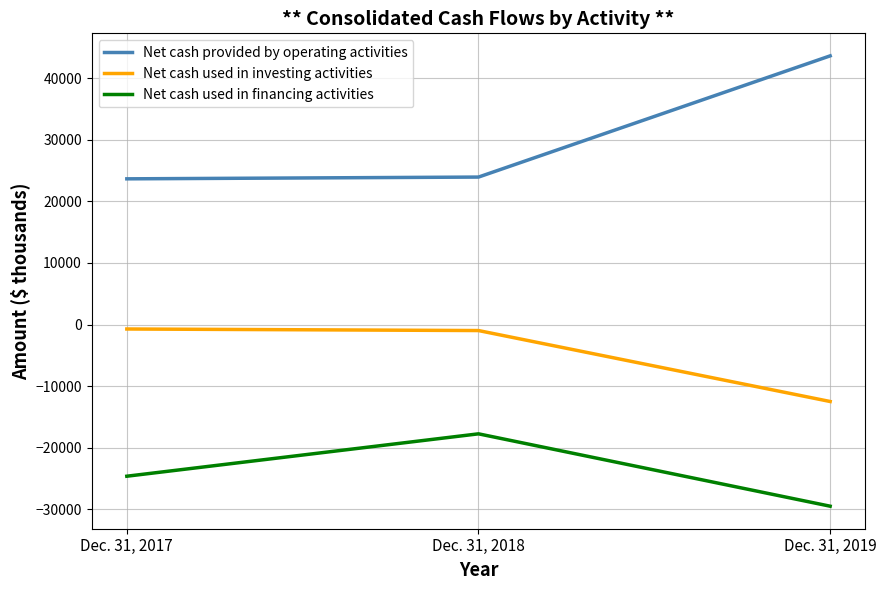

What is the average value of the Net cash used in investing activities series?

-4732